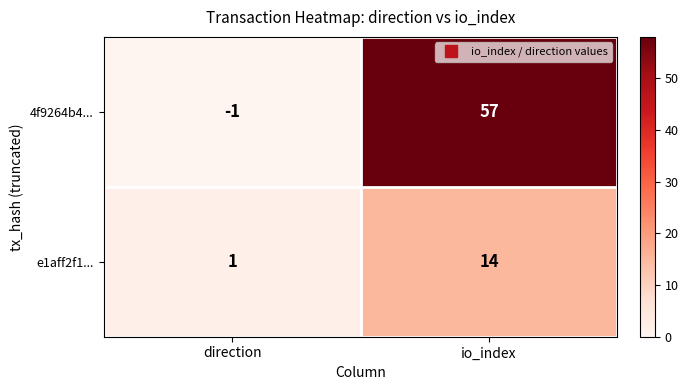

Which label corresponds to the largest value in the chart?

io_index